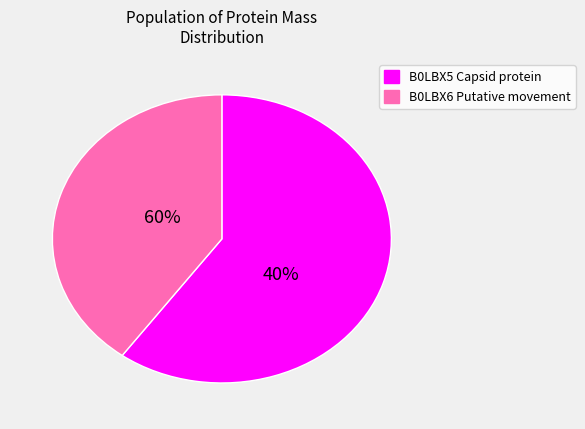

What percentage is the B0LBX5 Capsid protein slice, to the nearest percent?

60%